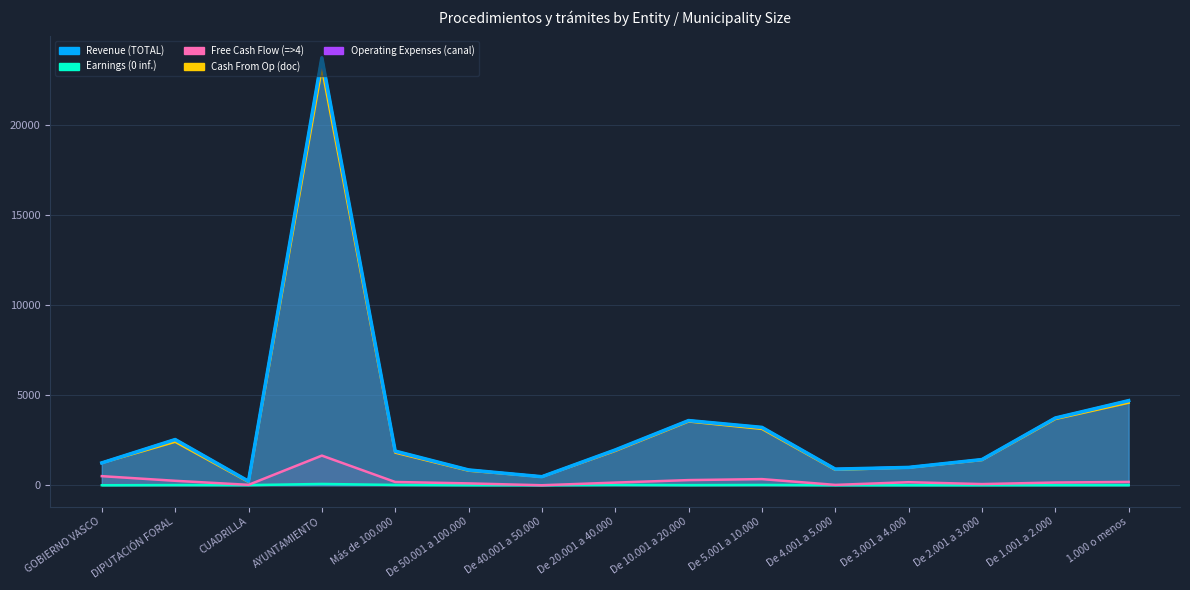

What is the average value of the Cash From Op (doc) series?

3347